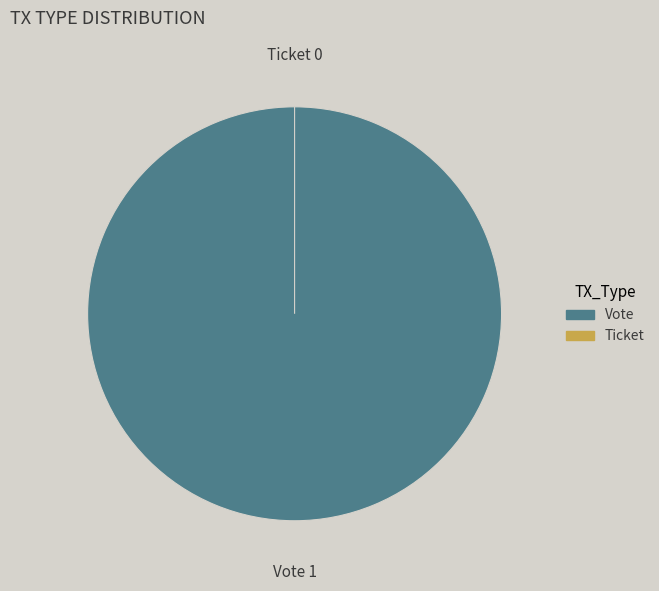

To the nearest percent, what is the average slice percentage?

50%